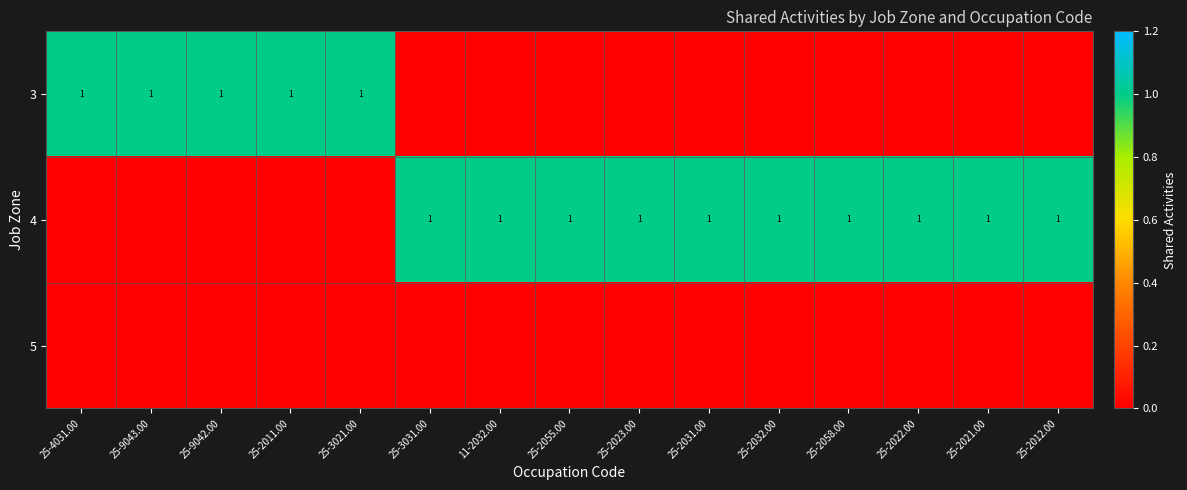

True or false: 4 has a value of 1 at 25-2022.00.

True